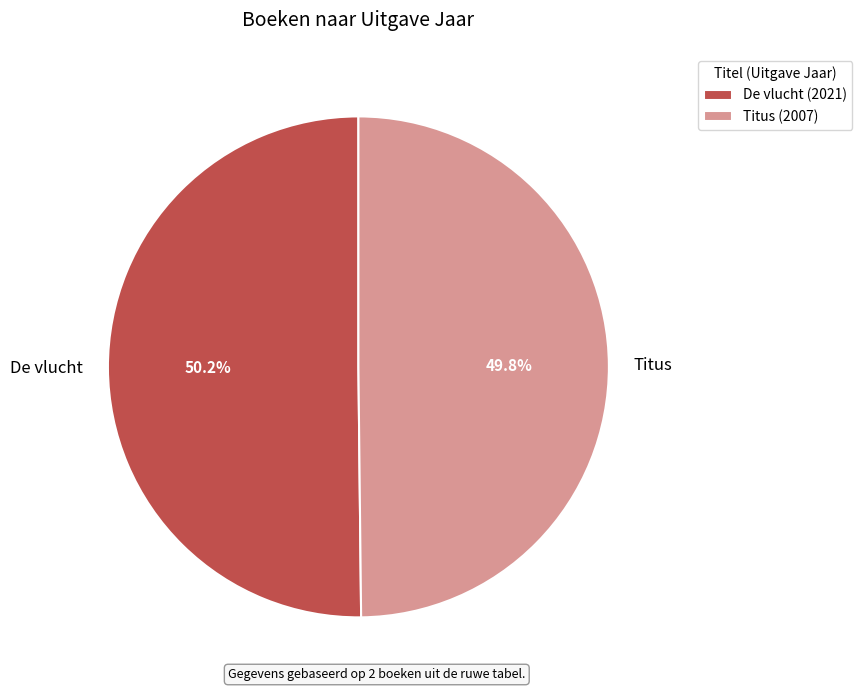

Is the sum of De vlucht and Titus greater than half?

Yes